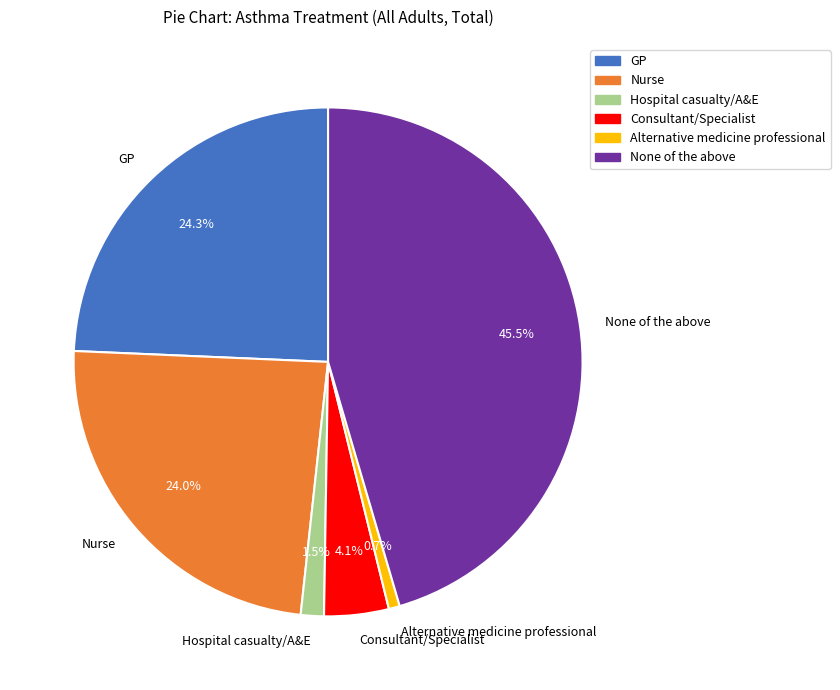

Is it true that GP is 39% of the pie?

False